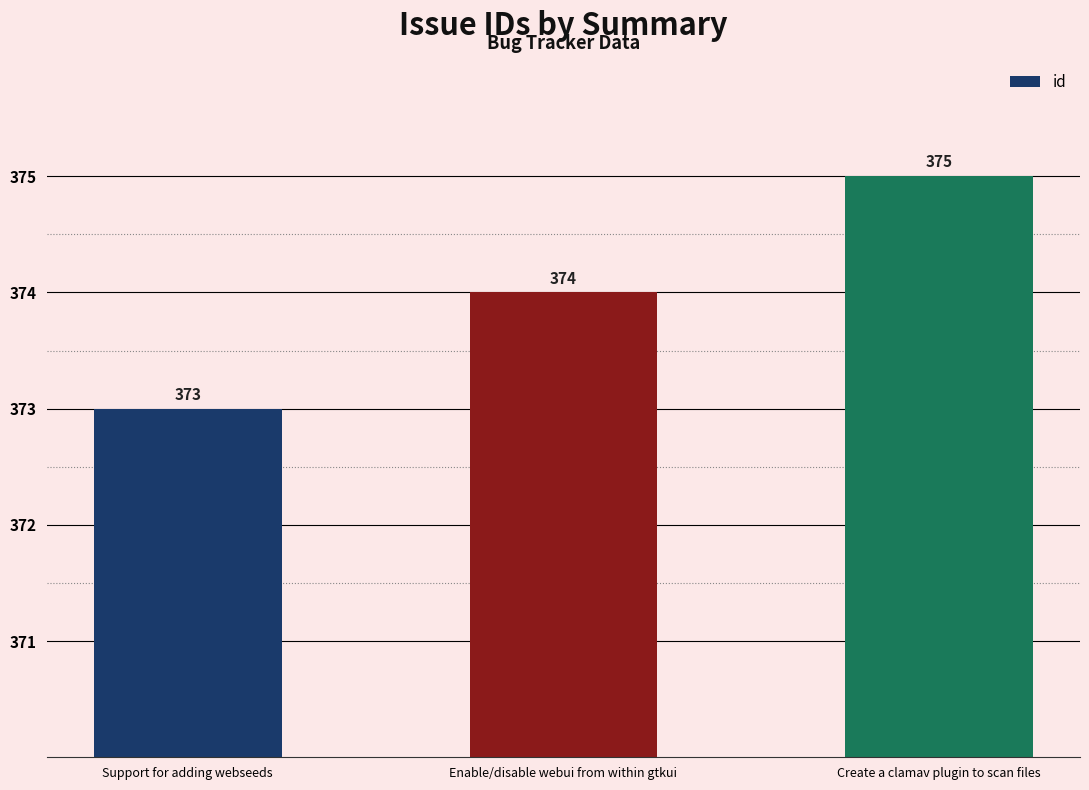

What is the change in value from Enable/disable webui from within gtkui to Create a clamav plugin to scan files?

+1